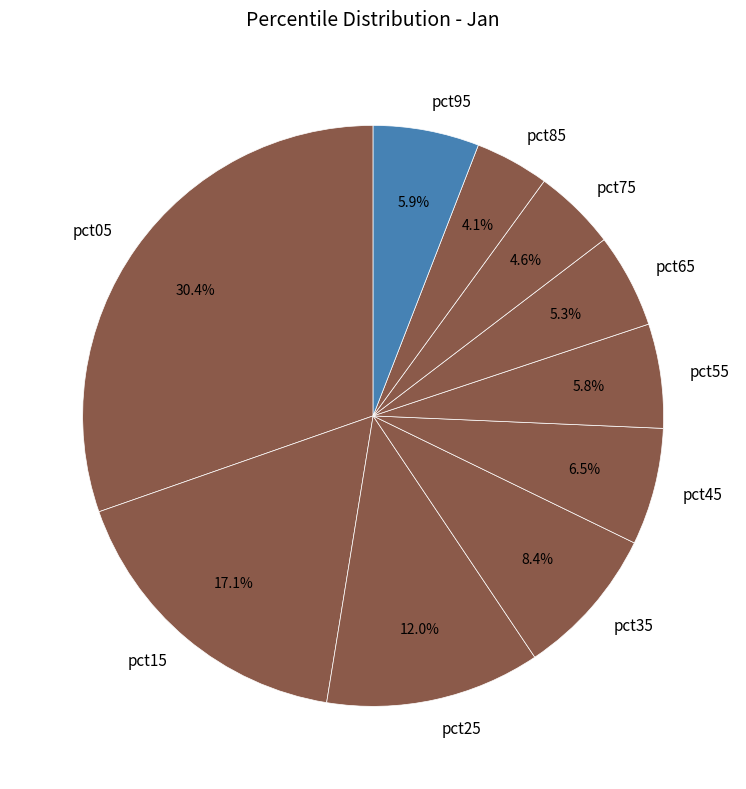

To the nearest percent, what is the average slice percentage?

10%